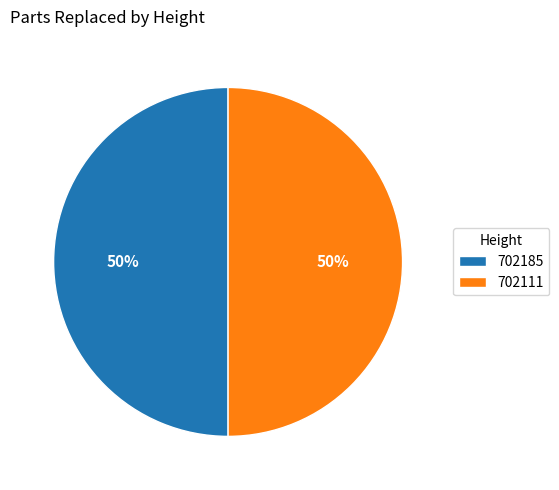

True or false: 702111 accounts for 50% of the total.

True